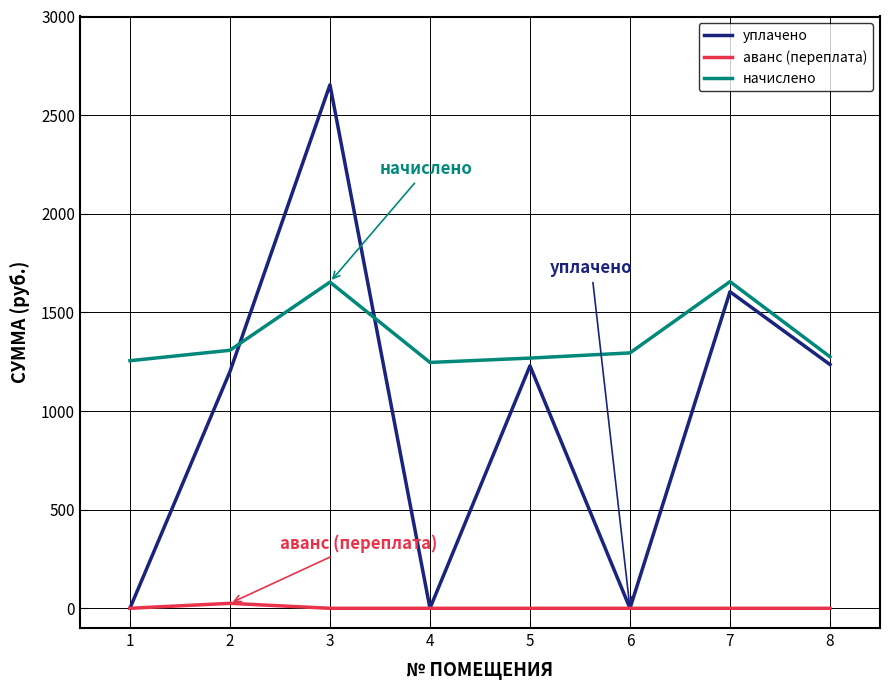

Rank the series by their average value, from highest to lowest.

начислено, уплачено, аванс (переплата)